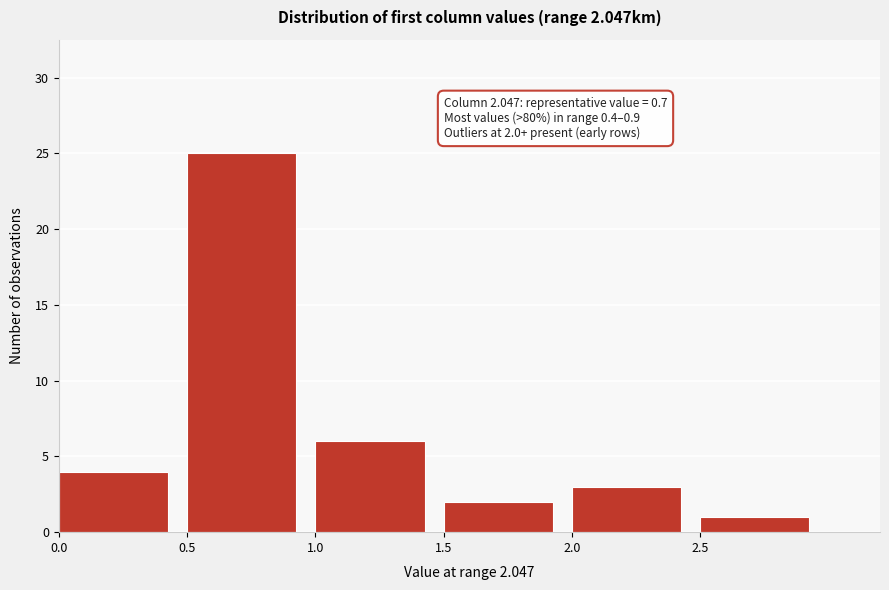

Over which range of the x-axis is the bar tallest?

0.5 to 1.0